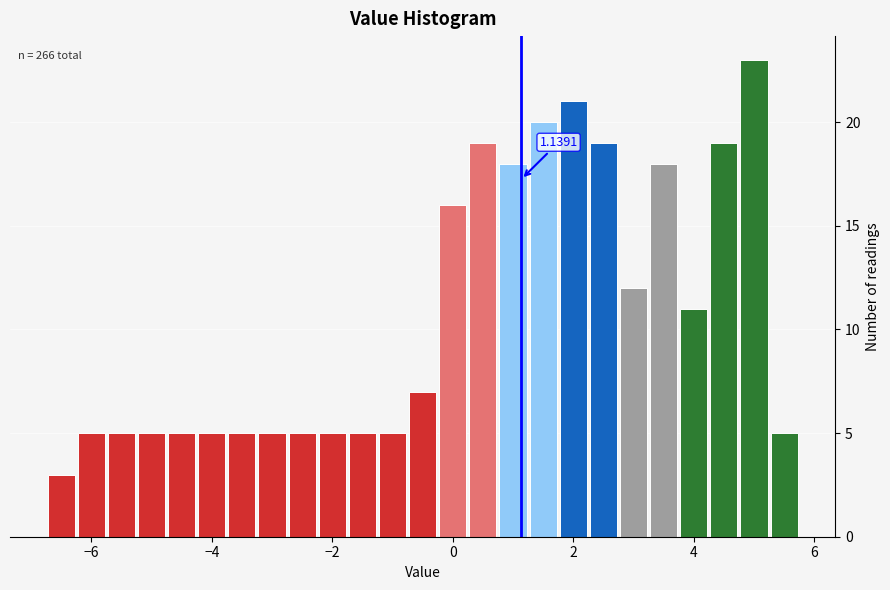

Around what value on the x-axis is the tallest bar? Give the approximate position of its centre, as read against the axis.

5.0